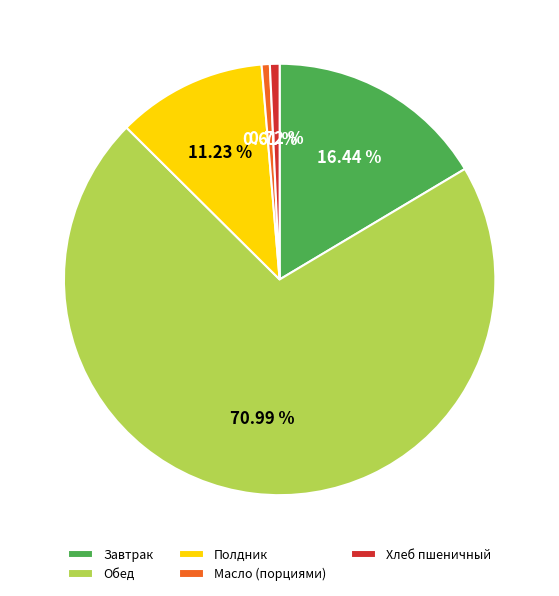

To the nearest percent, what is the difference between the Завтрак and Обед slice percentages?

55%